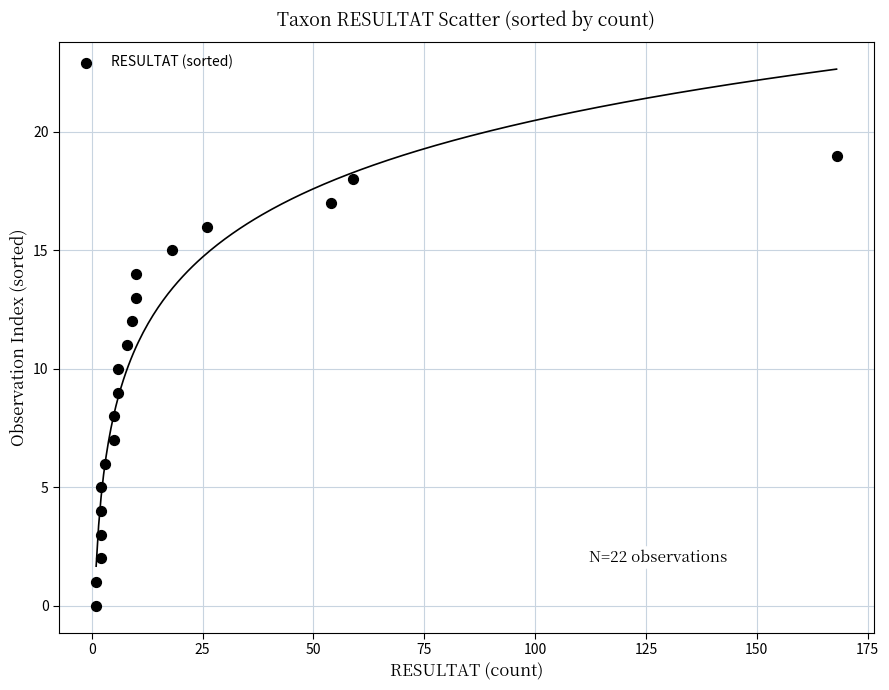

What is the range of X values (max minus min)?

167